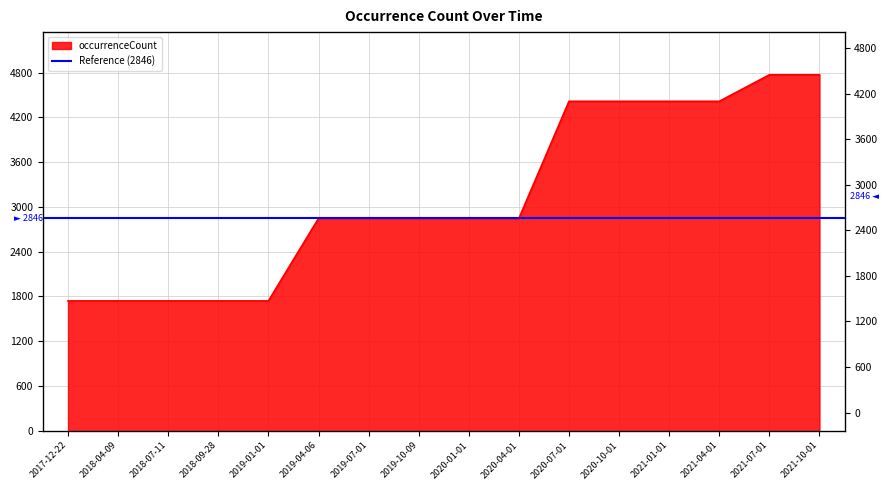

Reading left to right, transcribe all the data shown in this chart.

1740	1740	1740	1740	1740	2846	2846	2846	2846	2846	4416	4416	4416	4416	4771	4771